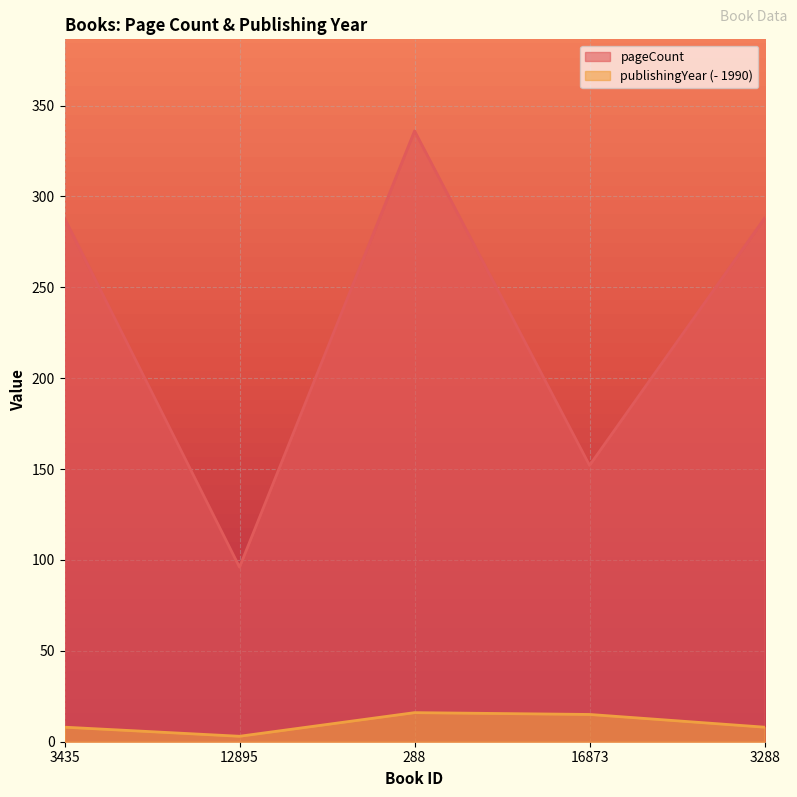

Which series changed the most between 288 and 3288?

pageCount